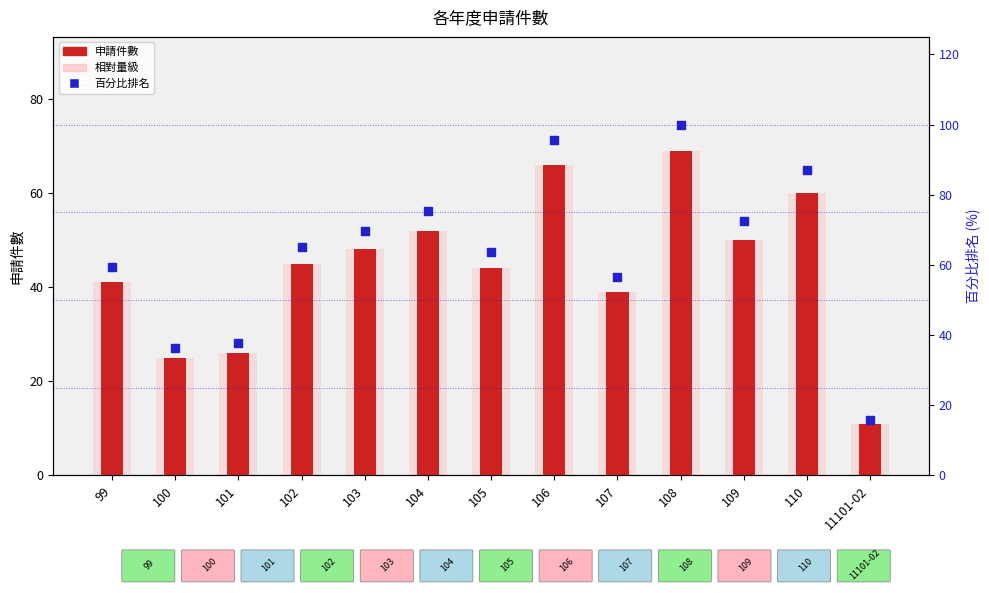

Which series contains the lowest Y value?

申請件數